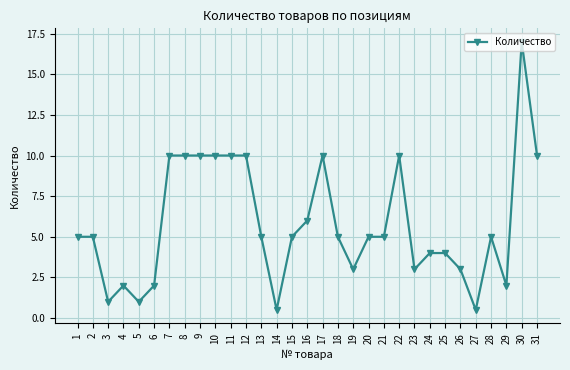

Read the value at 21.

5.0